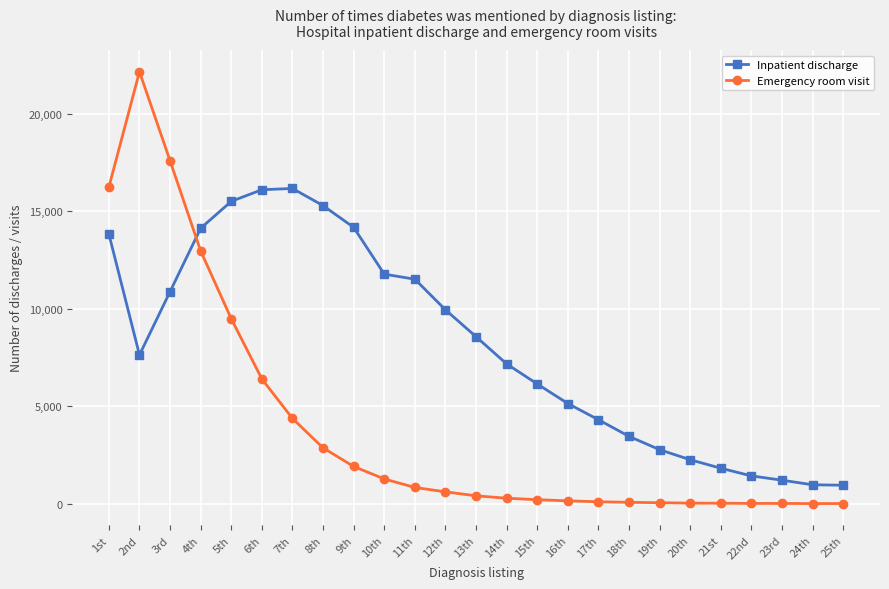

Rank the series by their average value, from lowest to highest.

Emergency room visit, Inpatient discharge